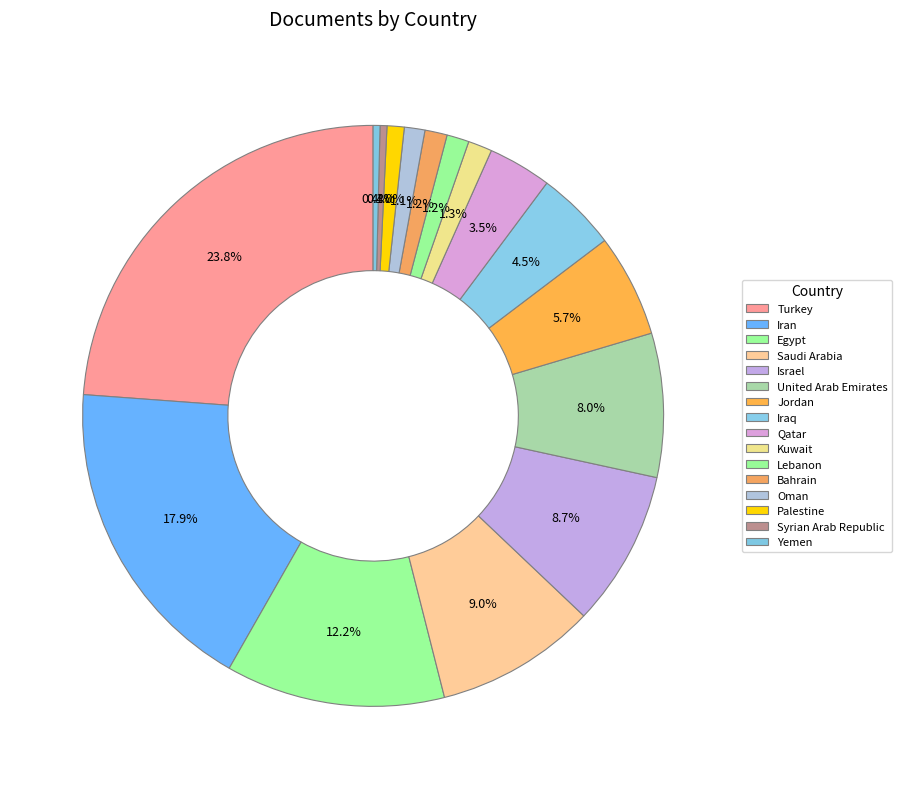

Do Jordan and Israel together represent more than half of the pie?

No